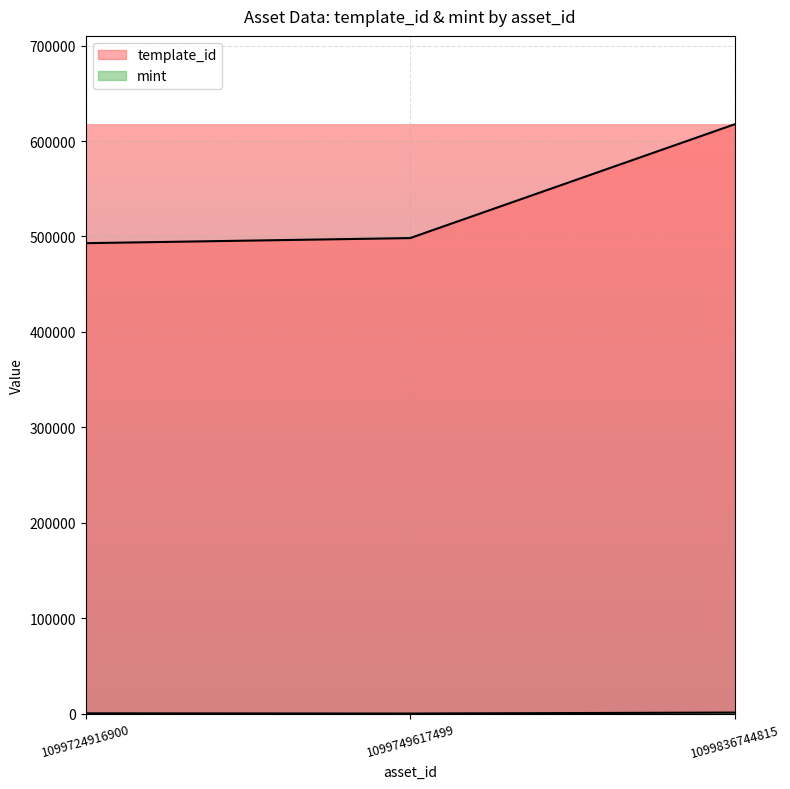

At which category is the sum across all series the highest?

1099836744815